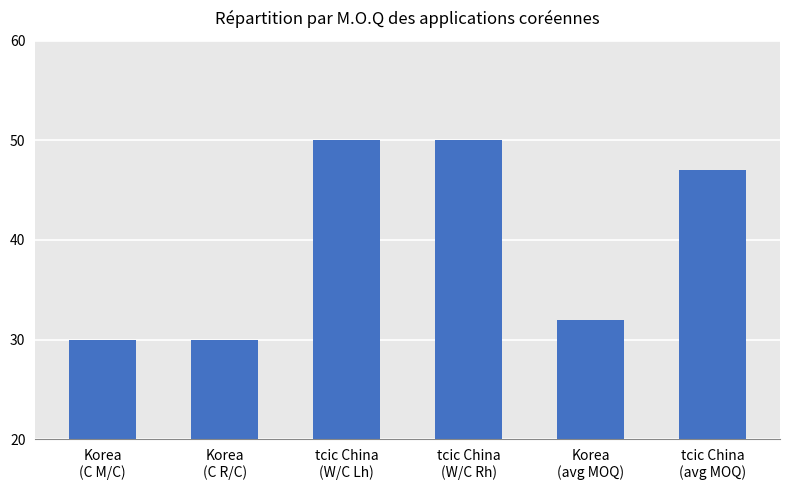

Reading right to left, list all the values displayed in this chart.

47	32	50	50	30	30